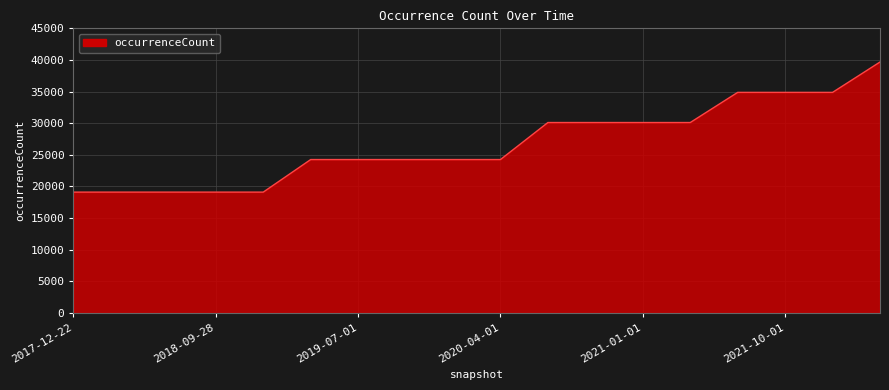

What is the maximum value shown in the chart?

39678